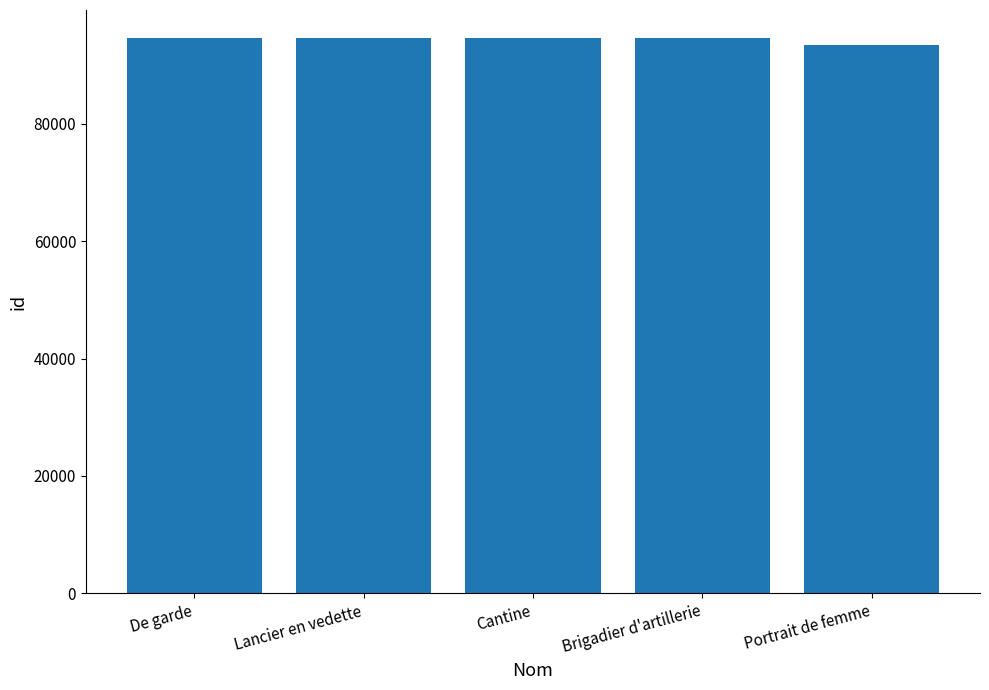

The chart shows a value of 94628 at Brigadier d'artillerie. True or false?

True